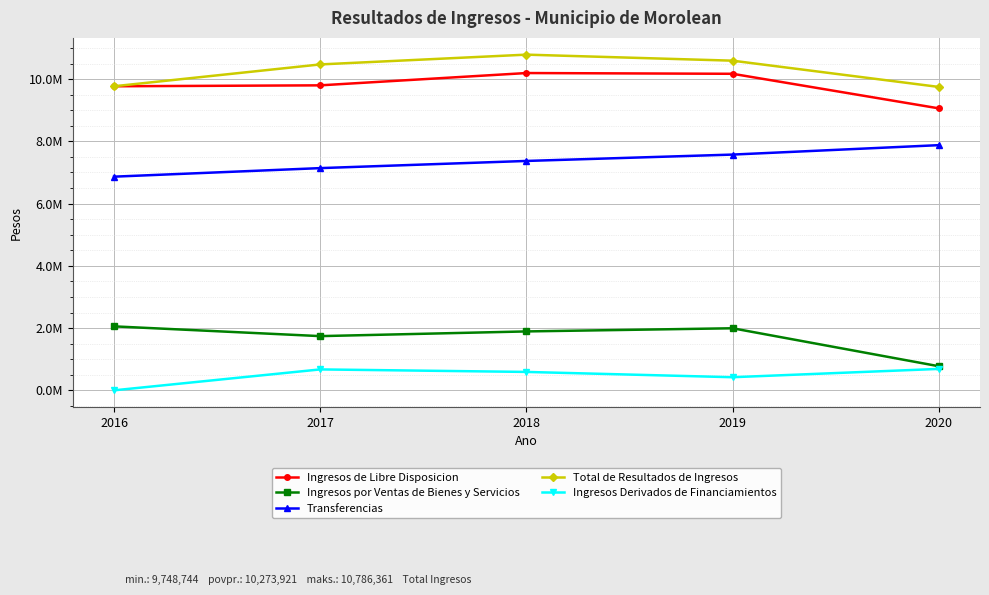

Which label corresponds to the largest value in the chart?

2018